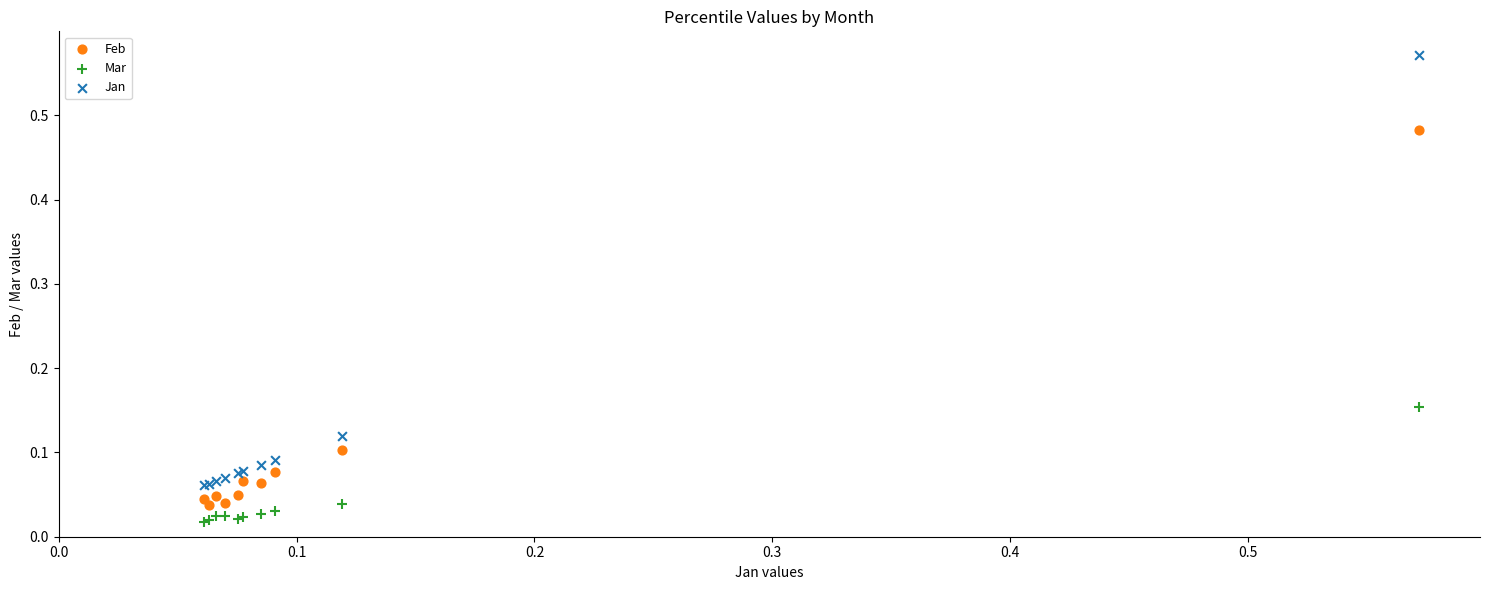

What are all the series names shown in the legend?

Feb, Mar, Jan